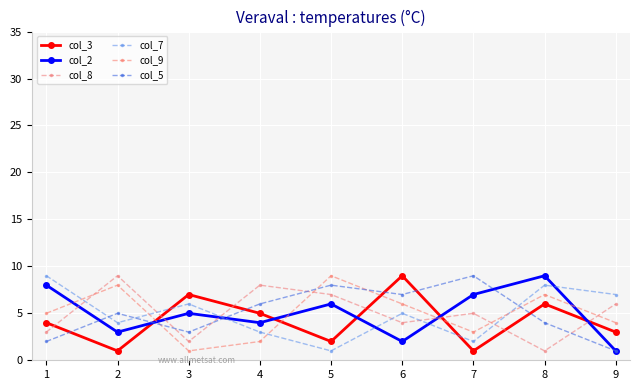

List the series in order of their peak value, highest first.

col_3, col_2, col_8, col_7, col_9, col_5